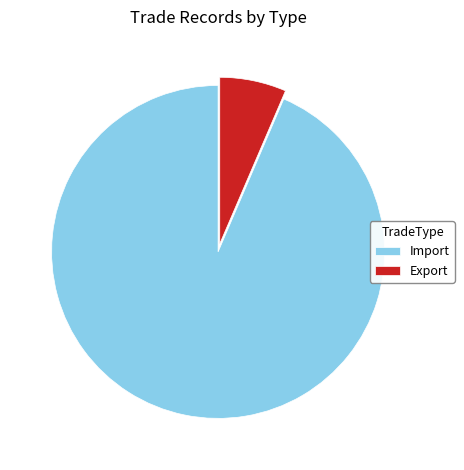

Do Export and Import together represent more than half of the pie?

Yes